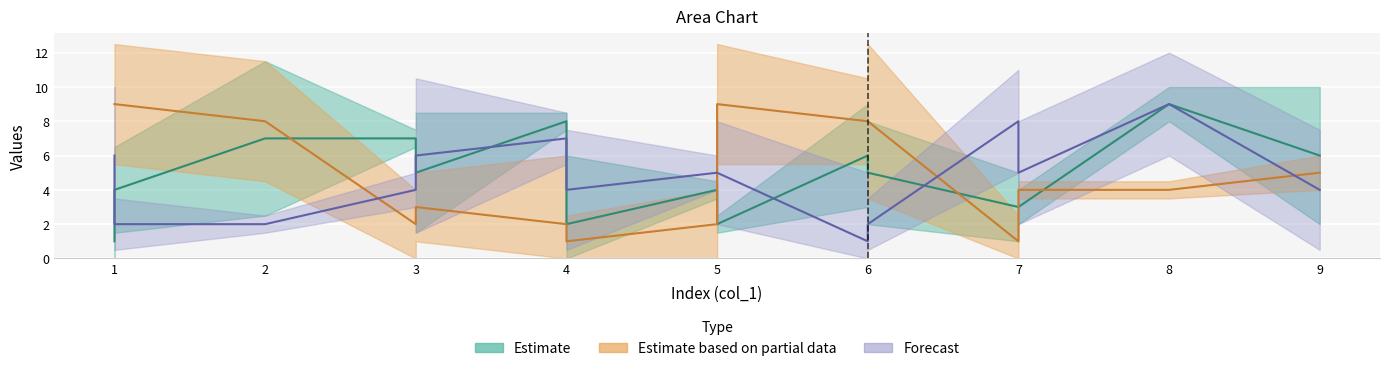

In col_9, how many points are lower than both neighbors (excluding endpoints)?

2